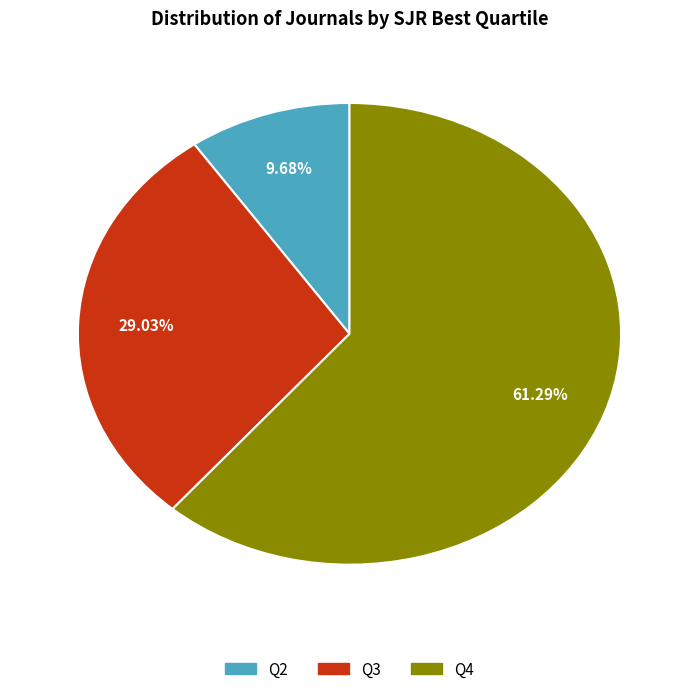

Count the number of slices in the pie.

3